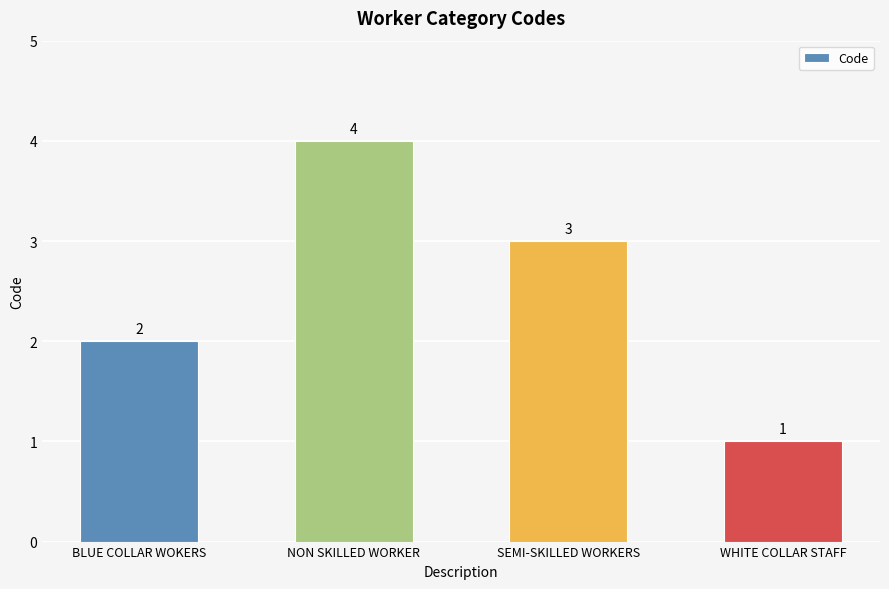

What position from the right is WHITE COLLAR STAFF?

1